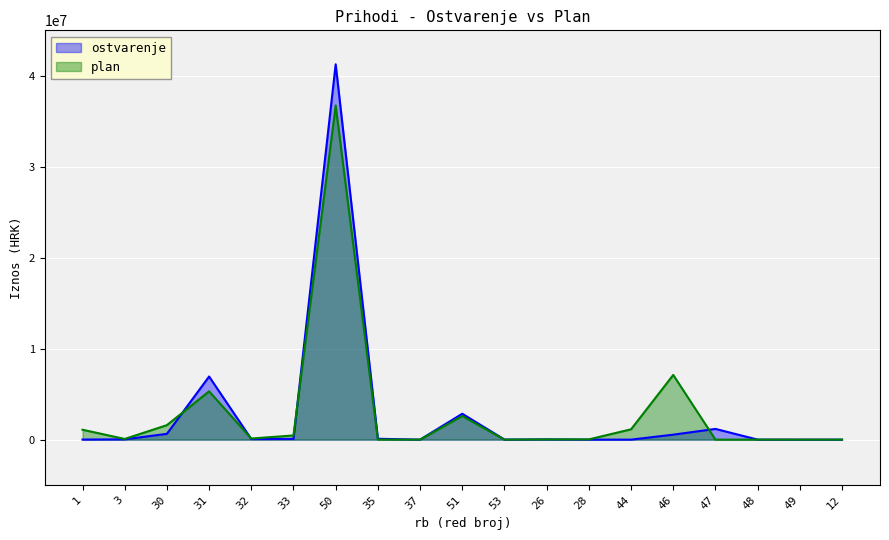

Rank the categories by value from lowest to highest.

37, 28, 44, 49, 12, 48, 53, 1, 26, 3, 32, 33, 35, 46, 30, 47, 51, 31, 50